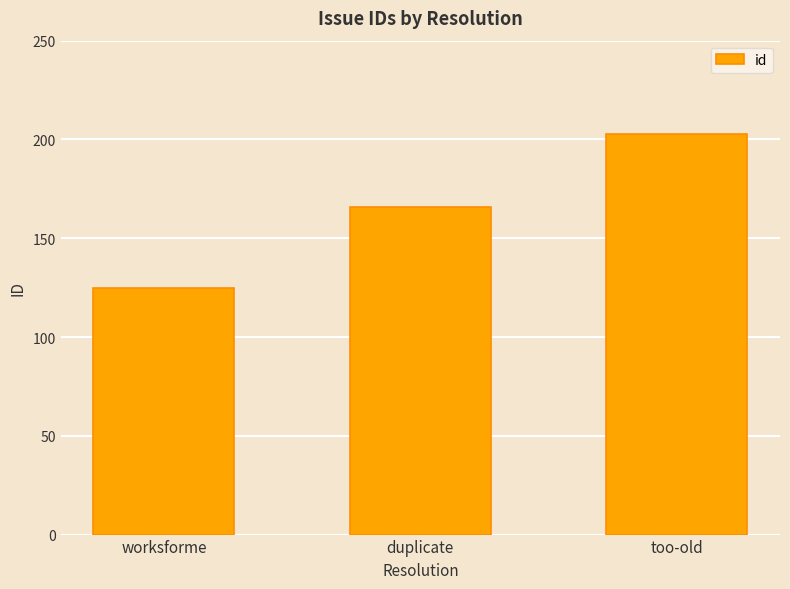

Approximately how many times larger is the value at duplicate compared to worksforme?

1.3